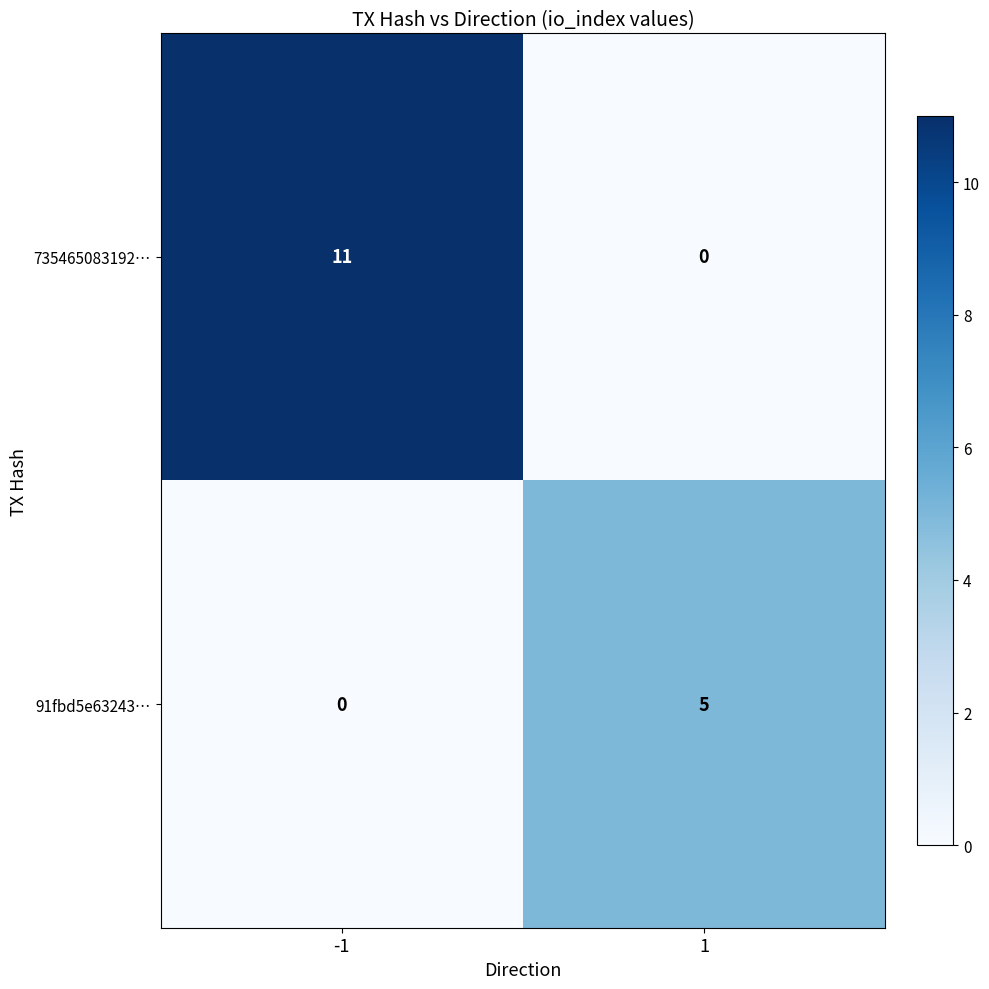

List the series in order of their overall mean, lowest first.

91fbd5e63243…, 735465083192…